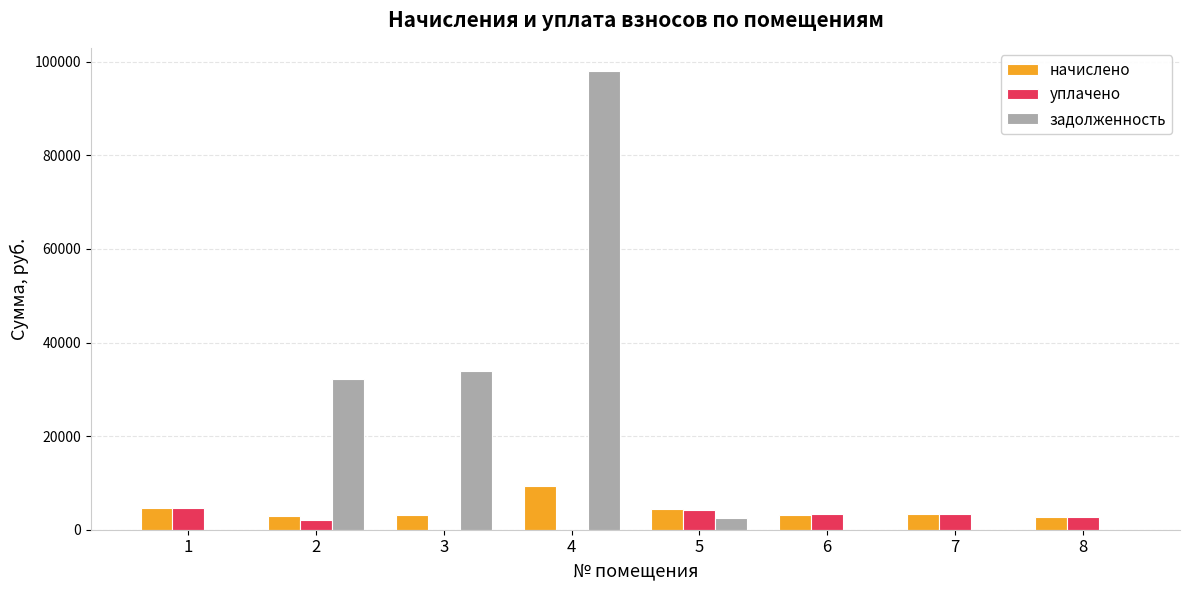

What is the spread (max minus min) of values at 2?

30164.5